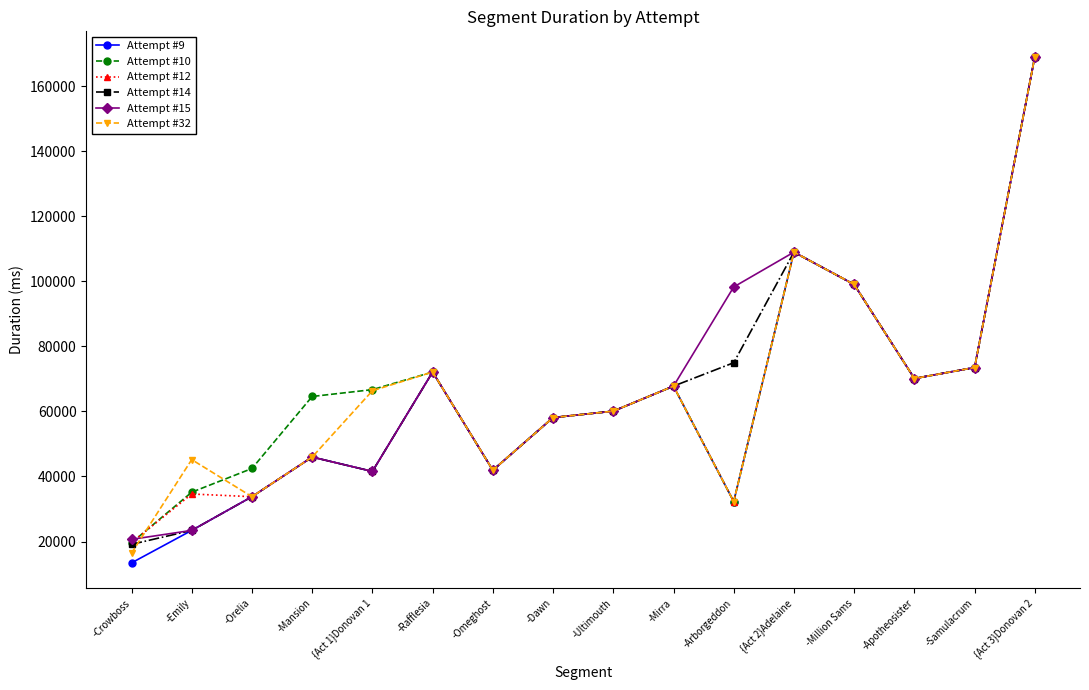

What is the label of the 14th point from the right?

-Orelia